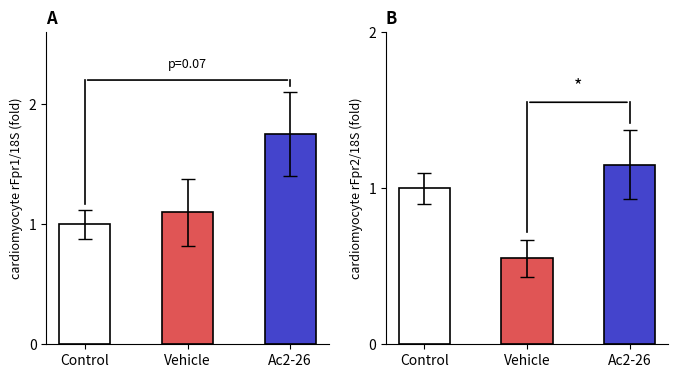

The value of Min at Control is 1.0. True or false?

True